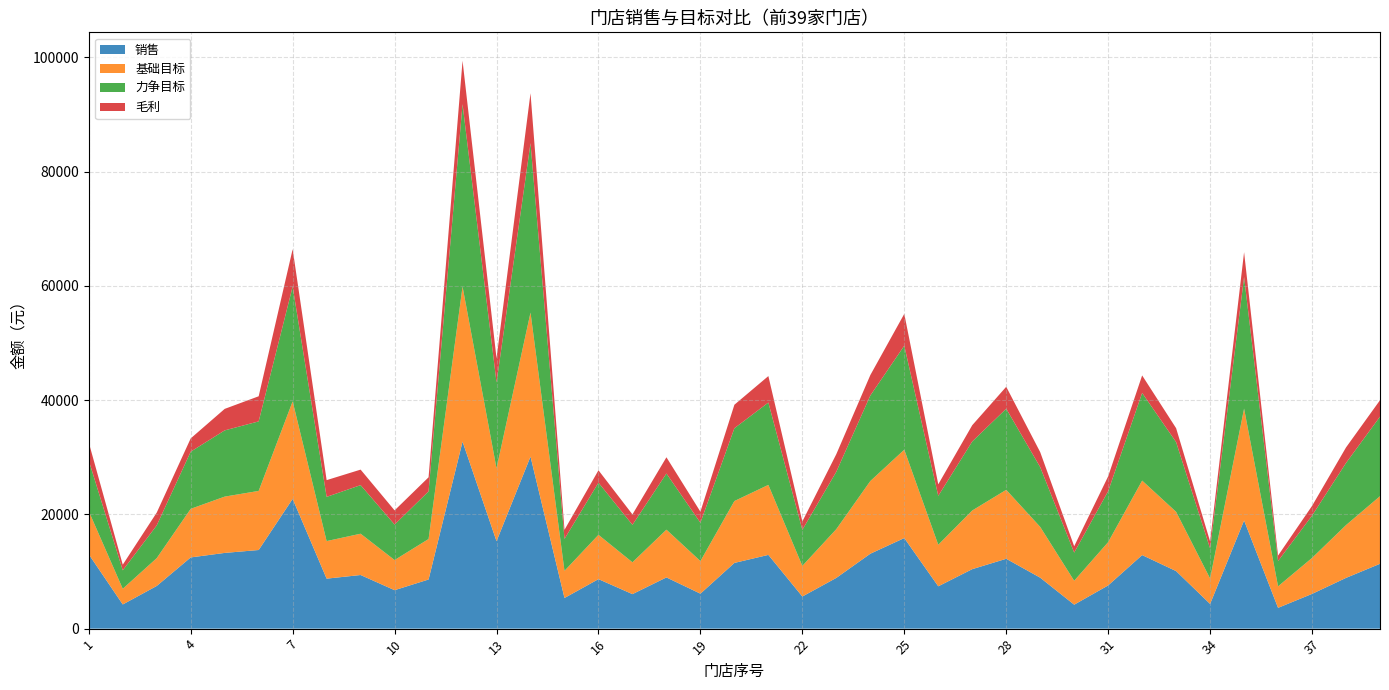

Reading left to right, what are all the values shown in this chart?

销售: 13013.7	4231.2	7471.2	12467.1	13256.2	13764.4	22716.8	8750.1	9388.2	6732.5	8601.5	32740.8	15309.3	30115.8	5366.0	8664.9	6041.1	8966.3	6119.9	11504.5	12910.4	5623.1	8882.0	13114.5	15855.4	7409.1	10412.0	12229.2	8919.8	4194.0	7564.3	12875.5	10072.7	4325.0	18941.2	3640.2	6081.3	8882.4	11351.0
基础目标: 7545.0	2745.9	4872.6	8506.9	9856.3	10346.6	17076.5	6578.0	7229.4	5277.0	7088.1	27145.0	12765.2	25220.8	4751.4	7760.2	5574.2	8357.0	5707.8	10834.3	12254.7	5364.1	8539.2	12723.4	15474.1	7275.9	10270.8	12071.7	8890.2	4187.5	7579.6	13042.8	10375.6	4457.1	19580.3	3765.1	6296.0	9244.1	11837.5
力争目标: 8876.5	3230.5	5732.4	10008.1	11595.6	12172.4	20090.0	7738.8	8505.2	6208.2	8339.0	31935.3	15017.9	29671.5	5589.9	9129.6	6557.8	9831.8	6715.1	12746.2	14417.2	6310.7	10046.1	14968.7	18204.8	8559.9	12083.3	14202.0	10459.1	4926.5	8917.2	15344.5	12206.6	5243.7	23035.6	4429.6	7407.1	10875.4	13926.4
毛利: 3148.5	987.5	2240.1	2326.2	3764.6	4395.4	6546.3	2929.7	2716.2	2483.9	2468.0	7603.2	4232.6	8734.6	1591.9	2169.3	1823.5	2844.1	1928.2	4110.0	4632.8	1468.9	3082.6	3573.8	5575.1	2019.8	2849.1	3839.5	2631.9	1113.6	2598.4	3065.7	2435.4	1239.2	4348.4	955.6	1698.6	2720.6	2874.7